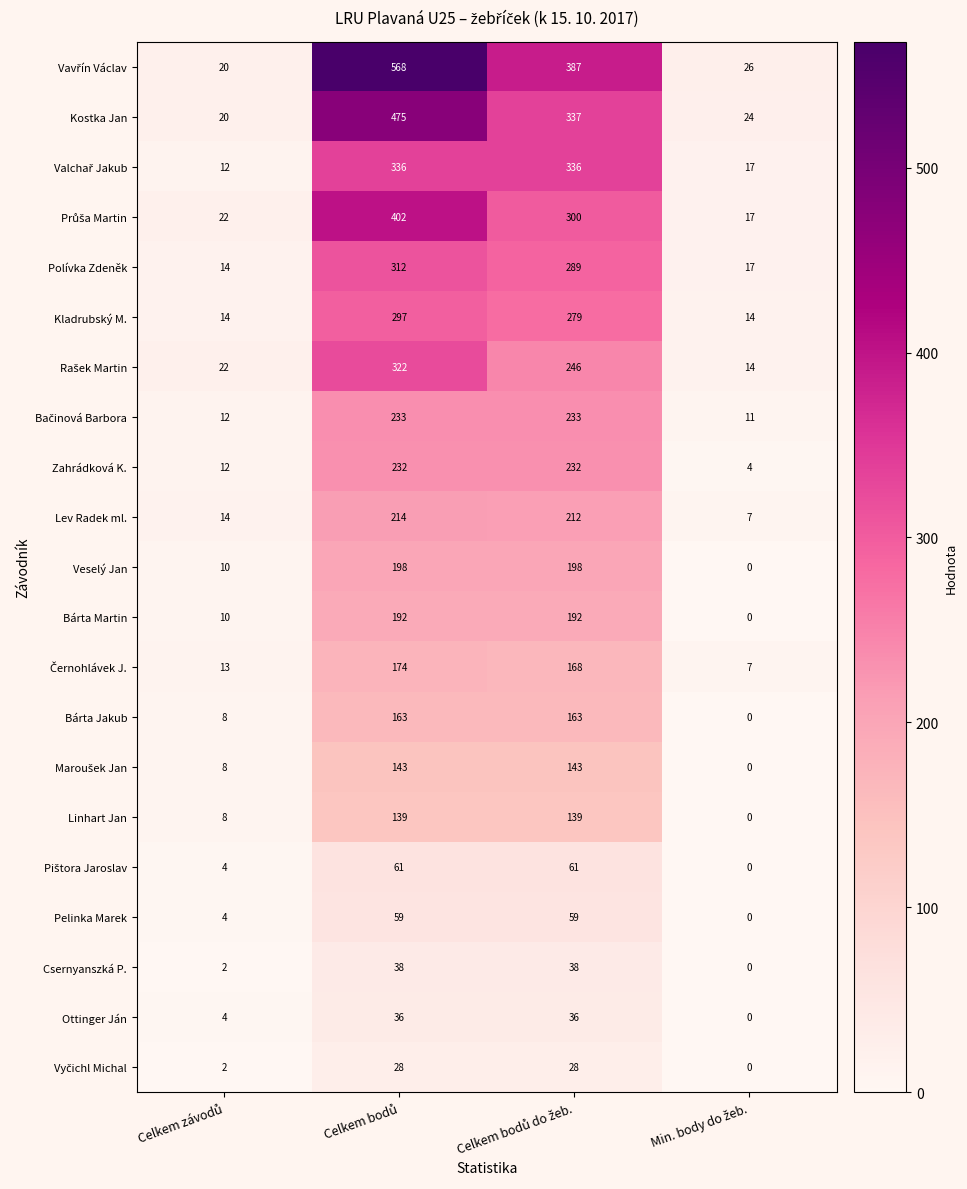

What is the sum of all Polívka Zdeněk values?

632